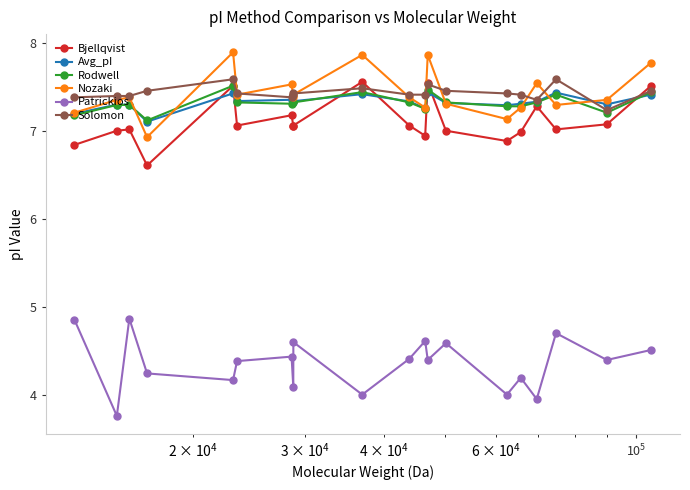

What is the highest value of the Solomon series?

7.6